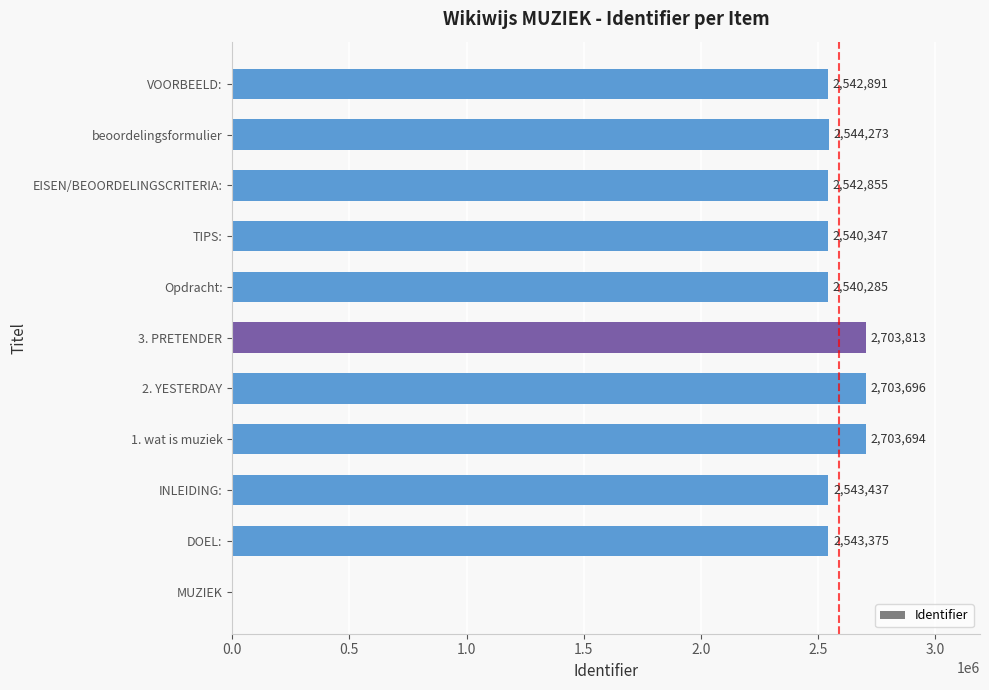

Which has a higher value, VOORBEELD: or 3. PRETENDER?

3. PRETENDER